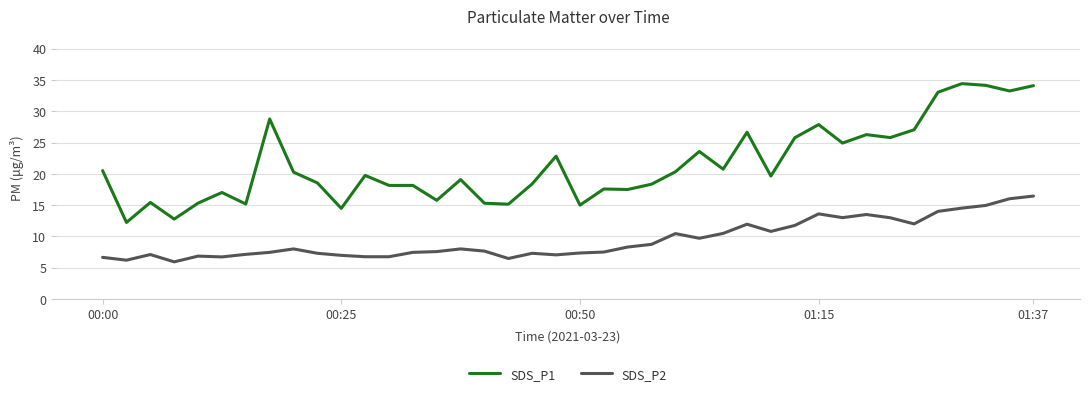

Which series has the largest total across all categories?

SDS_P1